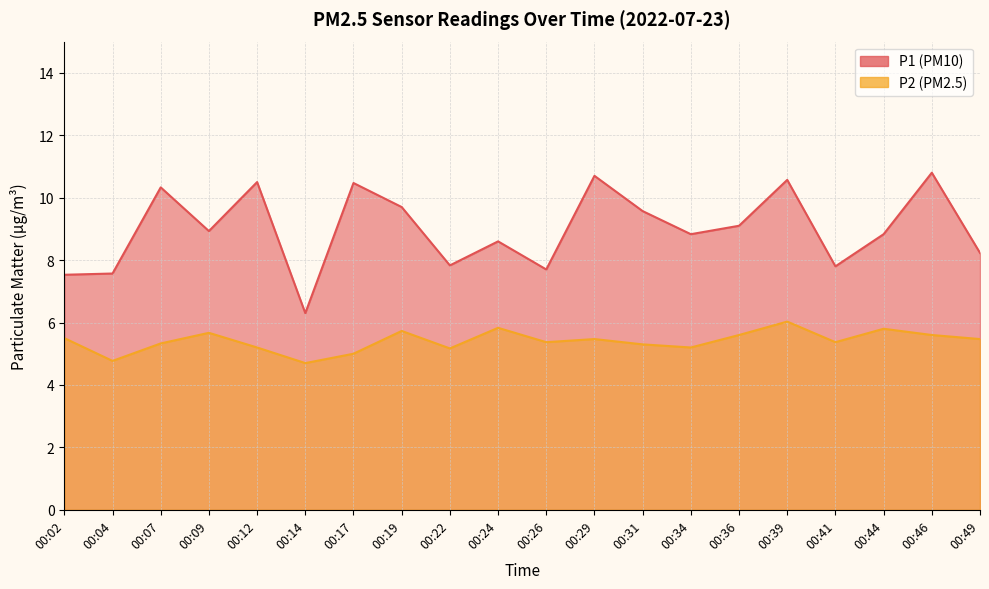

What is the average value of the P1 series?

9.0